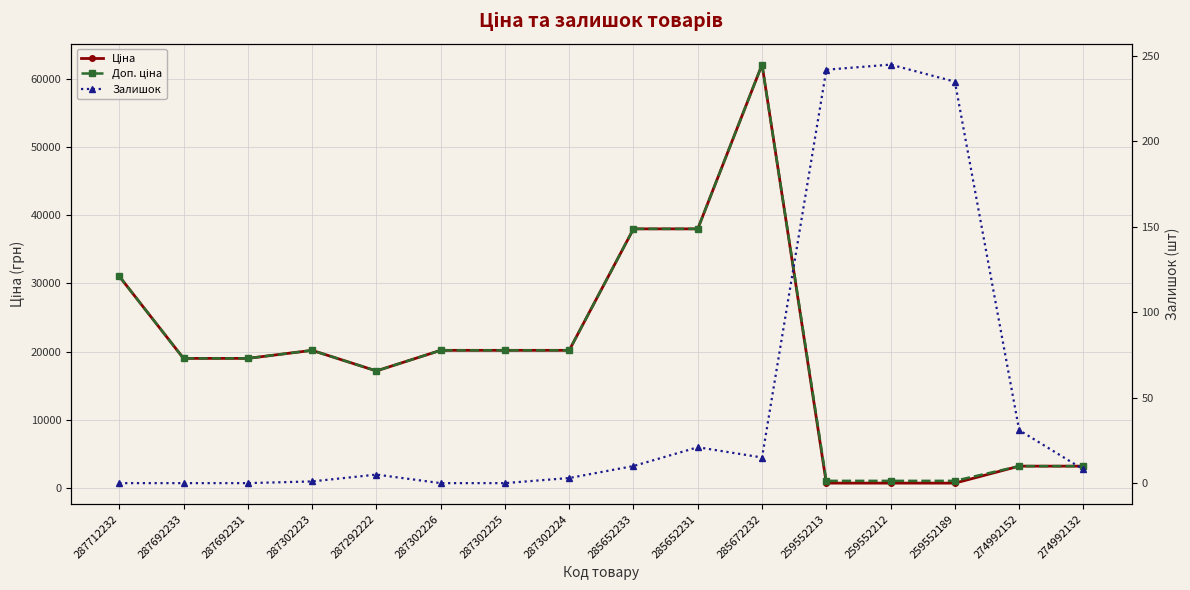

Which series has the widest spread of values?

Ціна